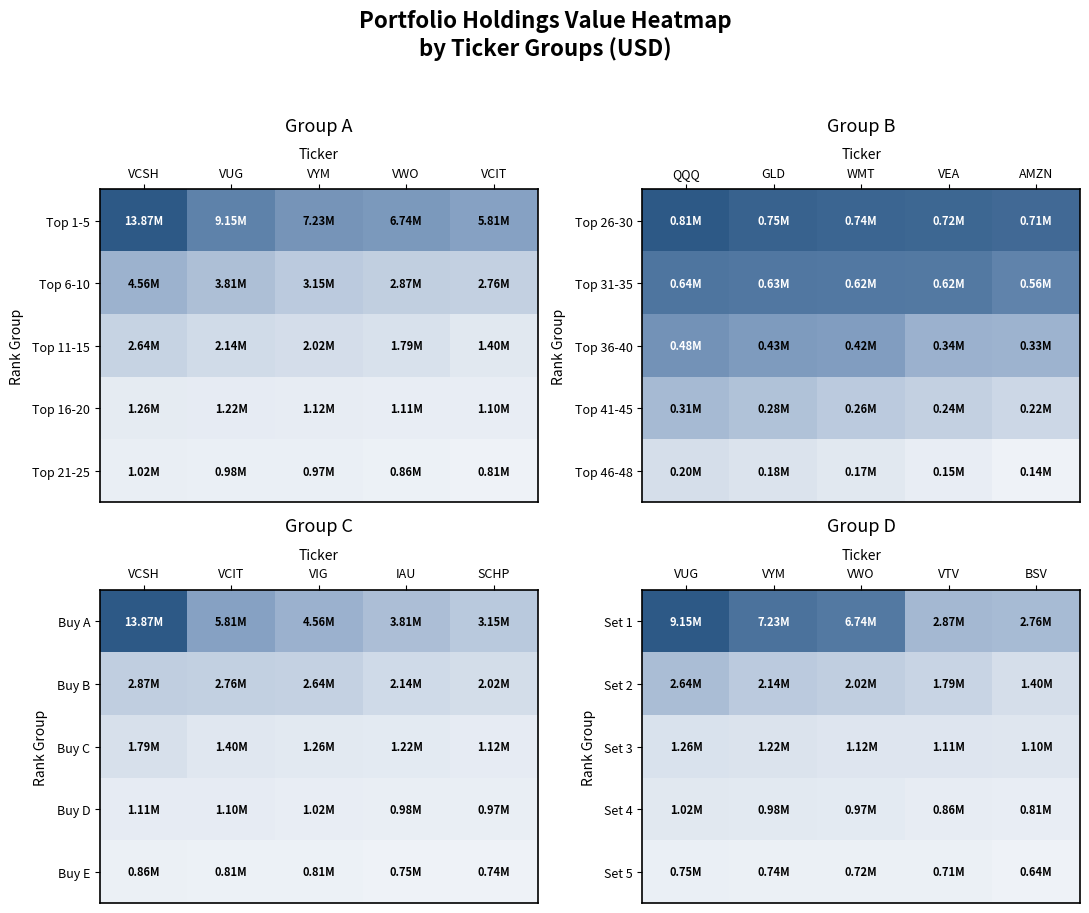

Which has a higher value, BSV or VUG?

VUG